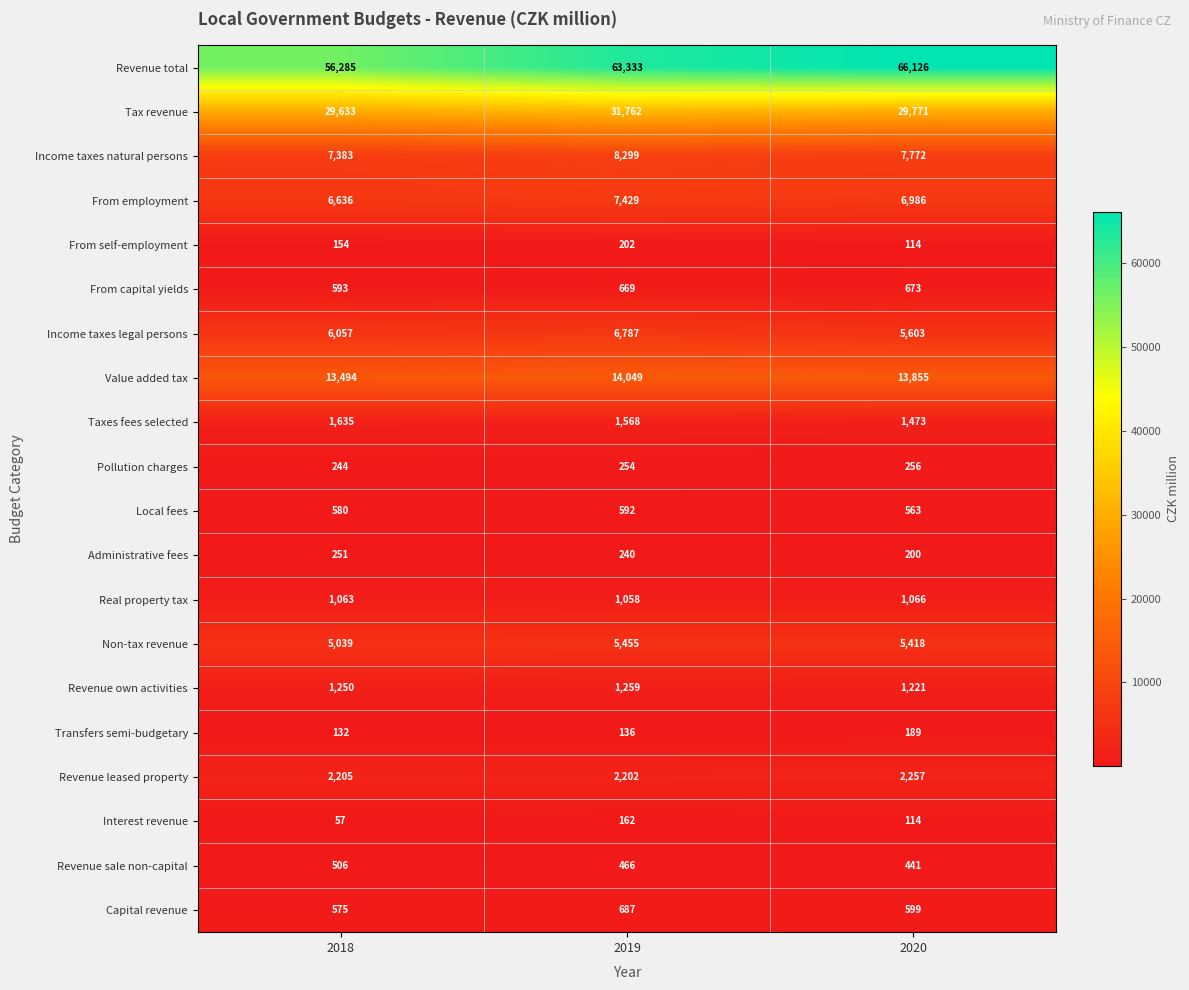

Which series changed the most between 2018 and 2019?

Revenue total